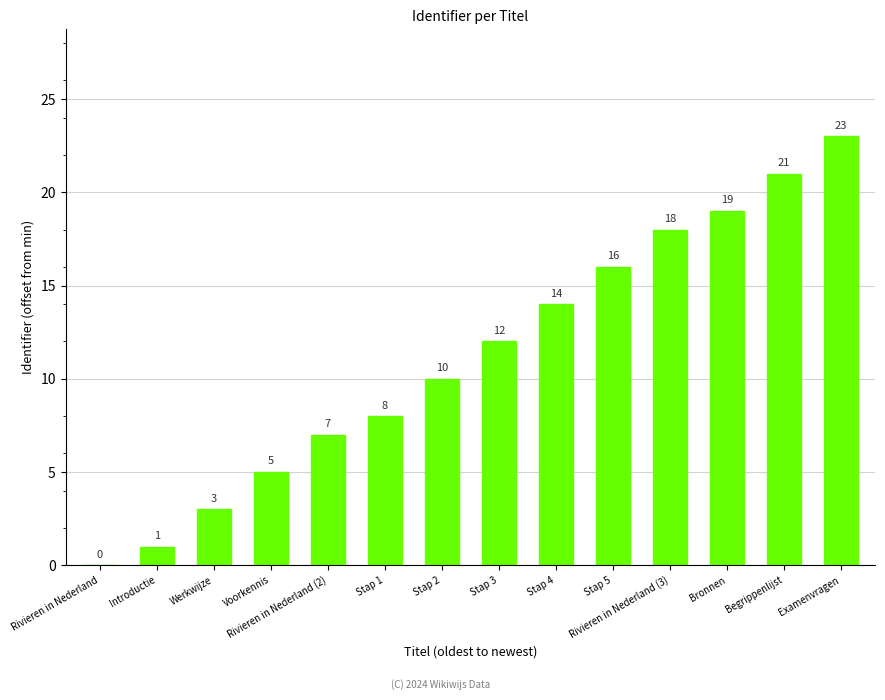

The chart shows a value of 4 at Werkwijze. True or false?

False